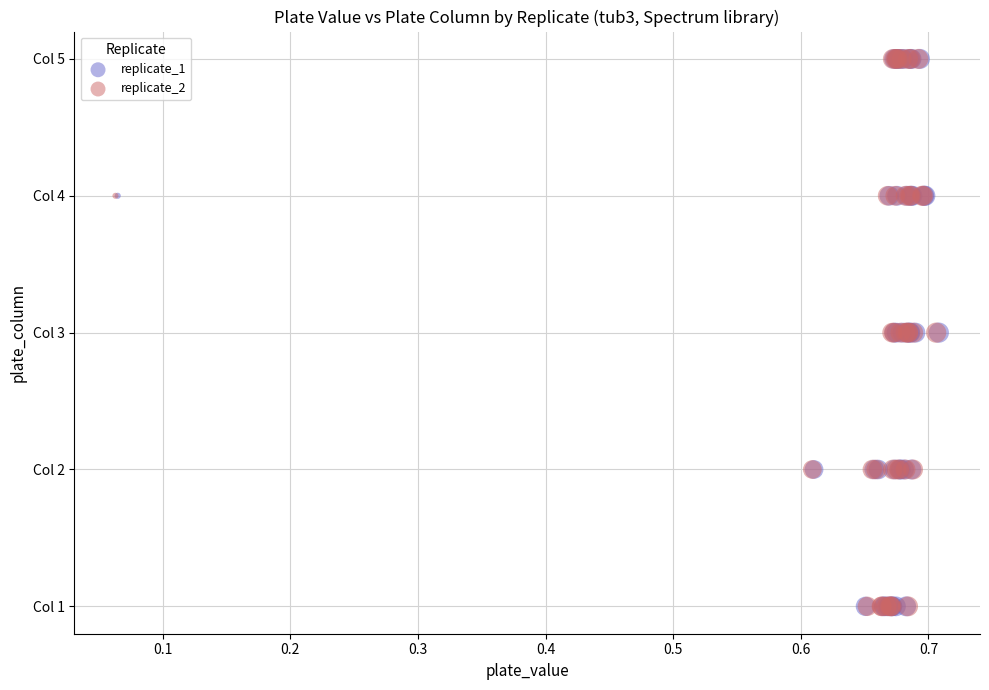

What are all the series names shown in the legend?

replicate_1, replicate_2